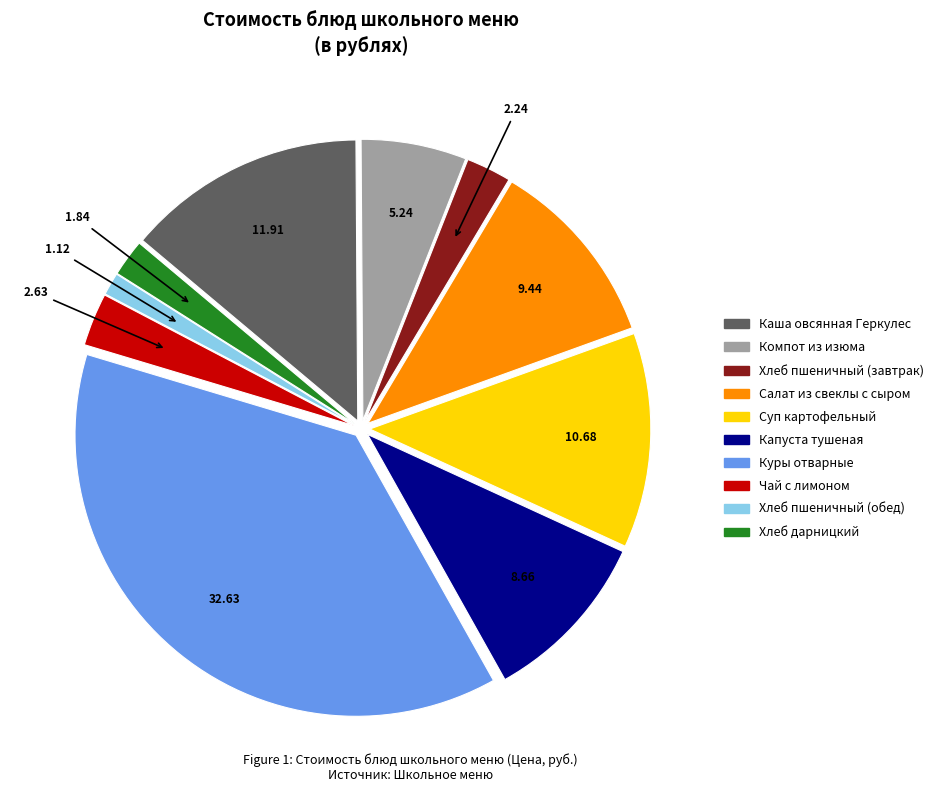

How many slices are in this pie chart?

10